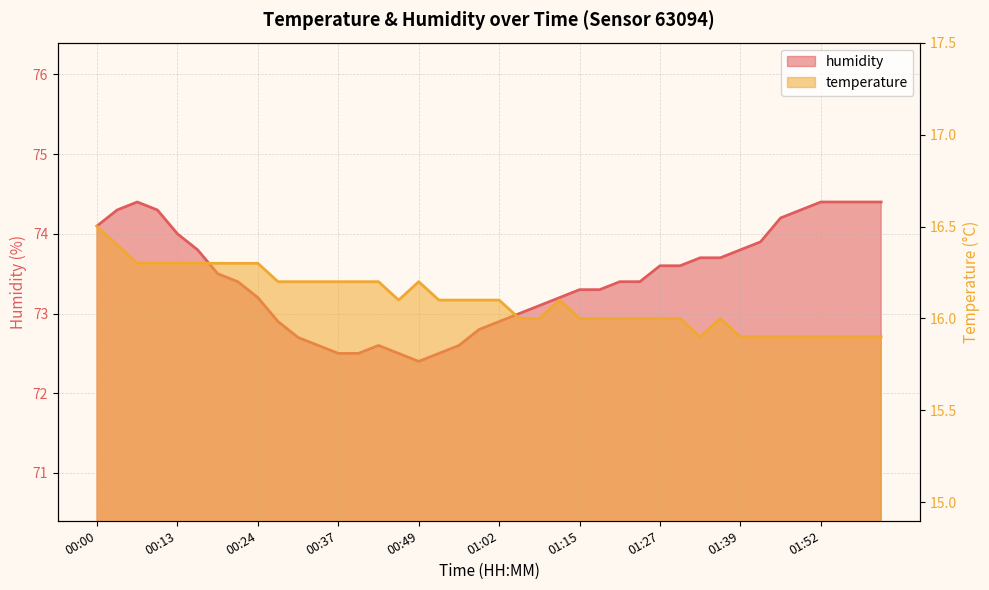

Reading left to right, transcribe all the data shown in this chart.

temperature: 00:00=16.5	00:03=16.4	00:06=16.3	00:09=16.3	00:13=16.3	00:15=16.3	00:18=16.3	00:21=16.3	00:24=16.3	00:27=16.2	00:31=16.2	00:34=16.2	00:37=16.2	00:40=16.2	00:43=16.2	00:46=16.1	00:49=16.2	00:52=16.1	00:56=16.1	00:59=16.1	01:02=16.1	01:05=16.0	01:09=16.0	01:12=16.1	01:15=16.0	01:18=16.0	01:21=16.0	01:24=16.0	01:27=16.0	01:30=16.0	01:33=15.9	01:36=16.0	01:39=15.9	01:43=15.9	01:46=15.9	01:49=15.9	01:52=15.9	01:55=15.9	01:58=15.9	02:01=15.9
humidity: 00:00=74.1	00:03=74.3	00:06=74.4	00:09=74.3	00:13=74.0	00:15=73.8	00:18=73.5	00:21=73.4	00:24=73.2	00:27=72.9	00:31=72.7	00:34=72.6	00:37=72.5	00:40=72.5	00:43=72.6	00:46=72.5	00:49=72.4	00:52=72.5	00:56=72.6	00:59=72.8	01:02=72.9	01:05=73.0	01:09=73.1	01:12=73.2	01:15=73.3	01:18=73.3	01:21=73.4	01:24=73.4	01:27=73.6	01:30=73.6	01:33=73.7	01:36=73.7	01:39=73.8	01:43=73.9	01:46=74.2	01:49=74.3	01:52=74.4	01:55=74.4	01:58=74.4	02:01=74.4